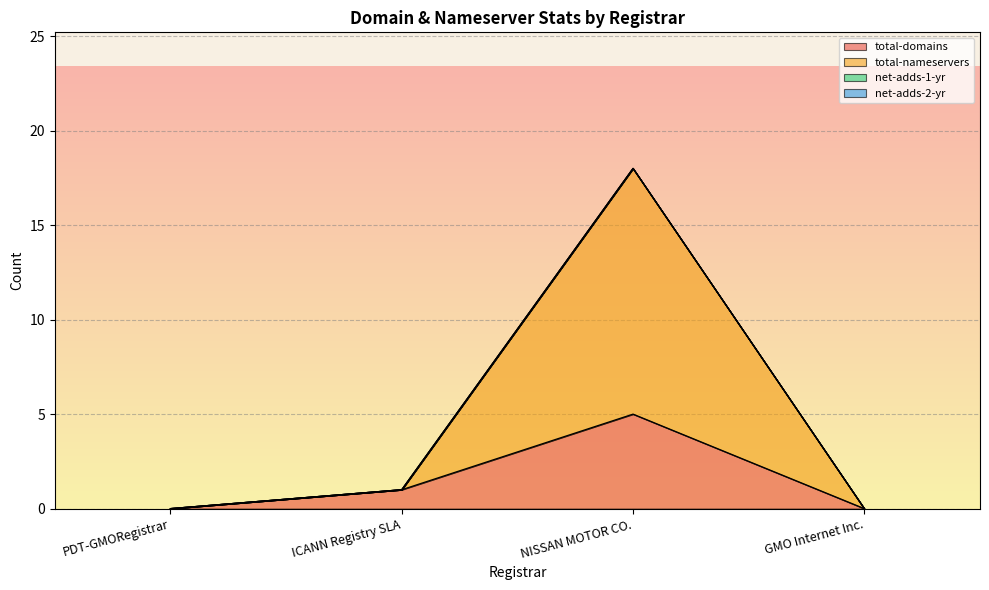

What is the difference between the second highest and minimum values in the total-domains series?

1